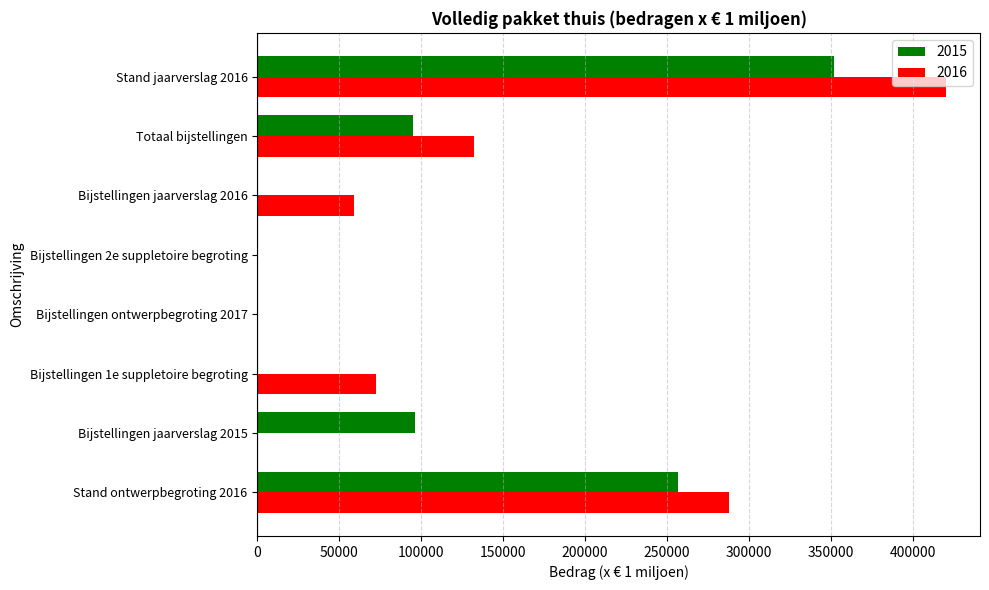

What is the highest value of the 2015 series?

351869.0